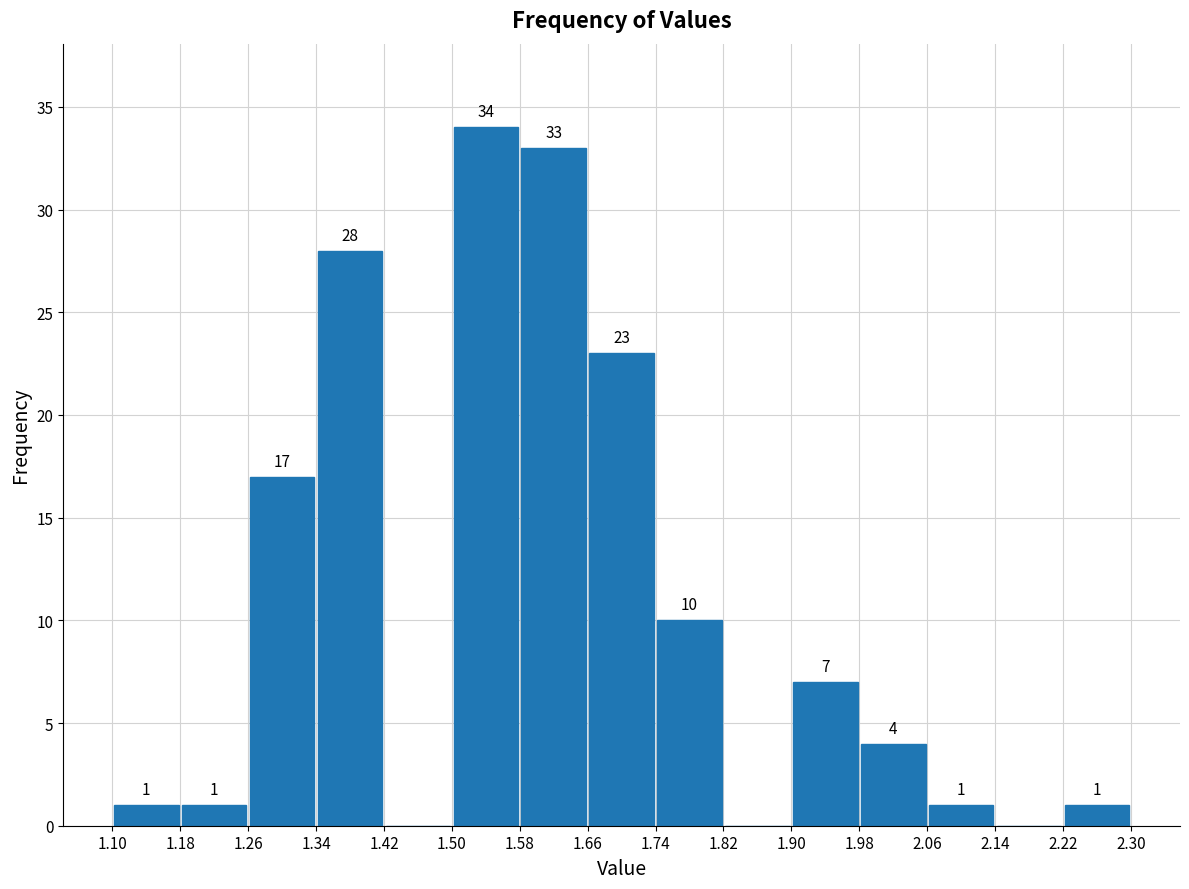

Over which range of the x-axis is the bar tallest?

1.50 to 1.58